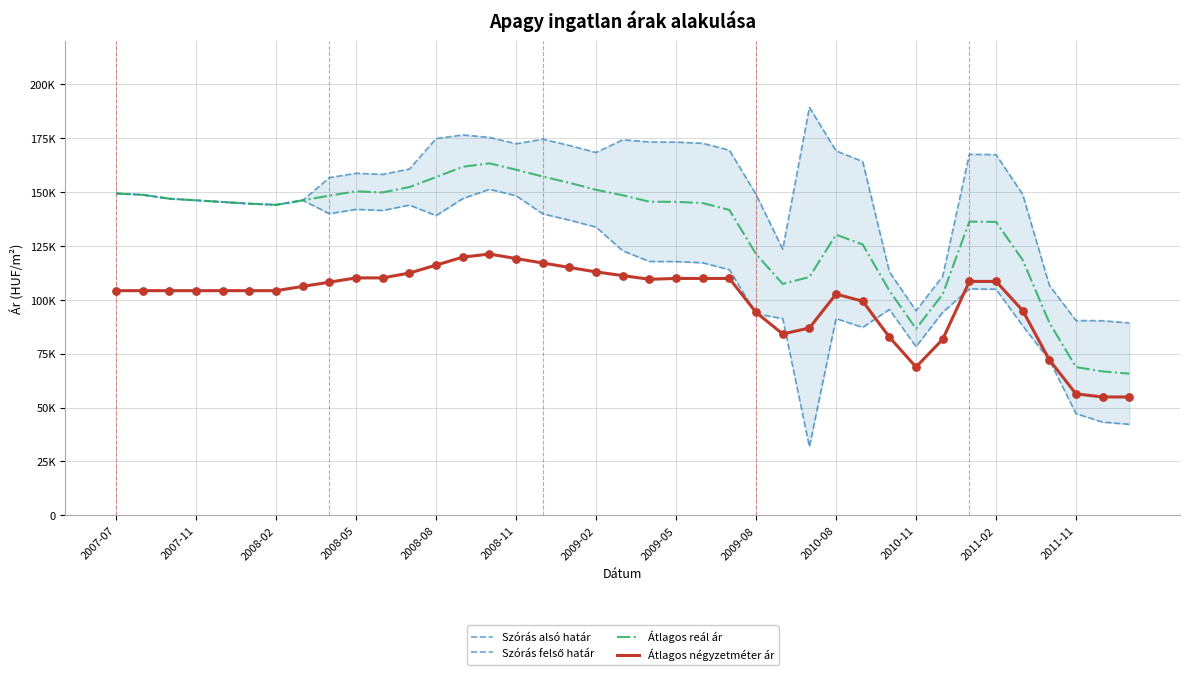

Is the value of Átlagos reál ár at 28 greater than the value of Szórás felső határ at 2007-07?

No